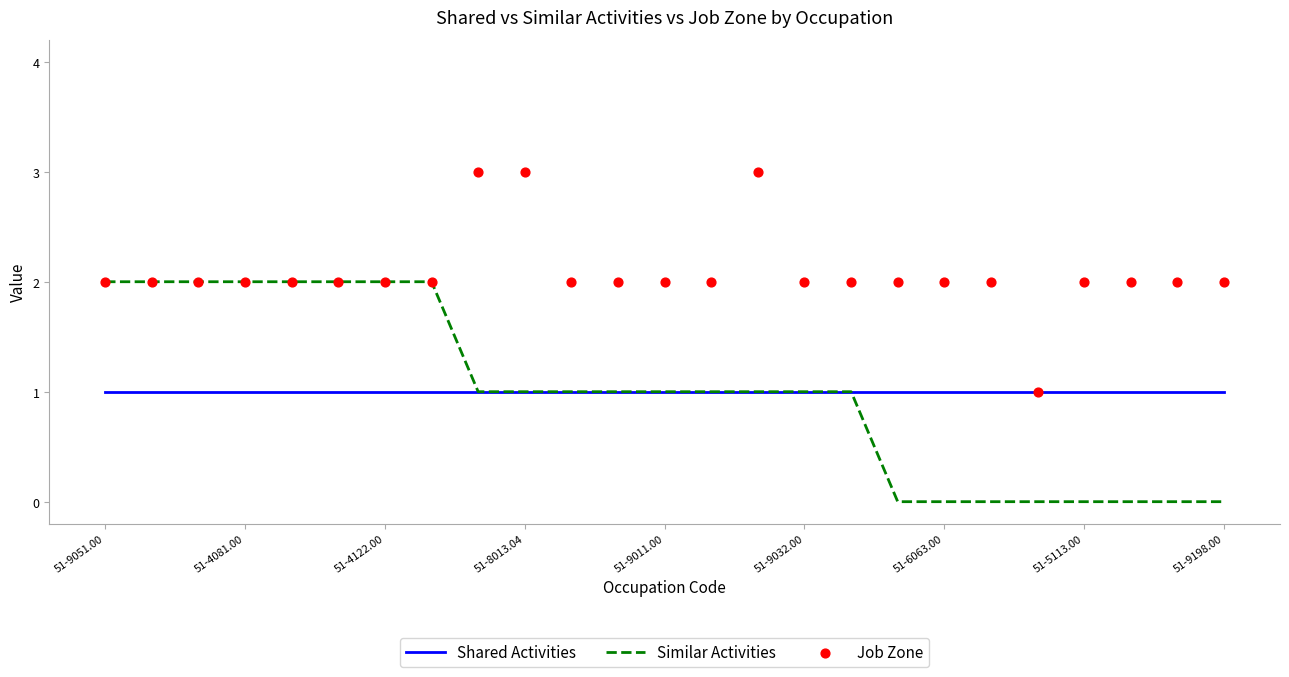

Which series has the largest total across all categories?

Job Zone